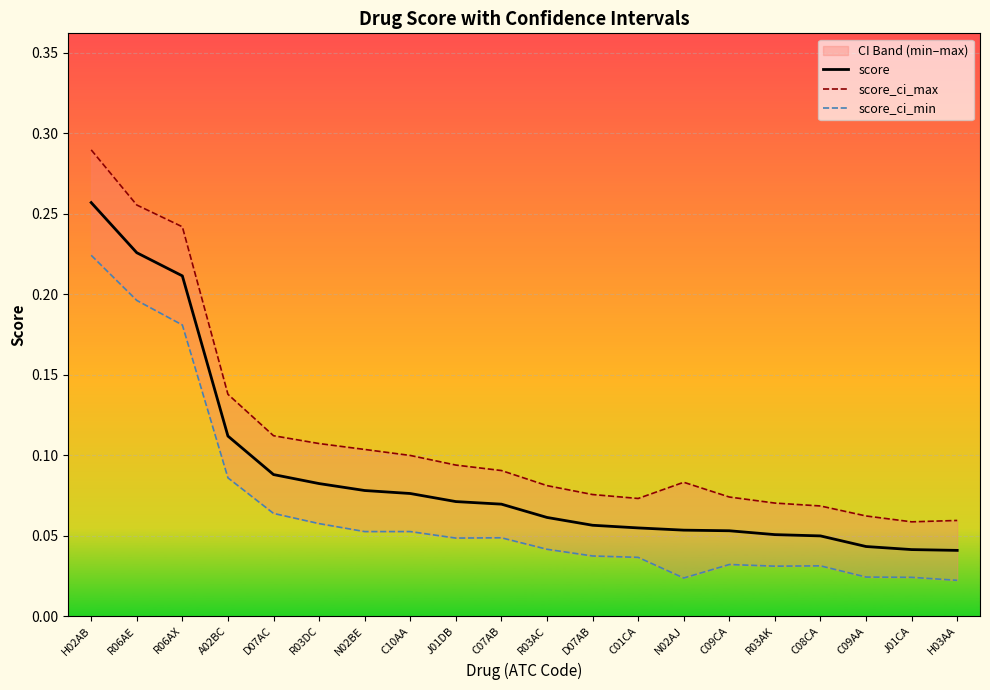

In score_ci_max, how many points are lower than both neighbors (excluding endpoints)?

2